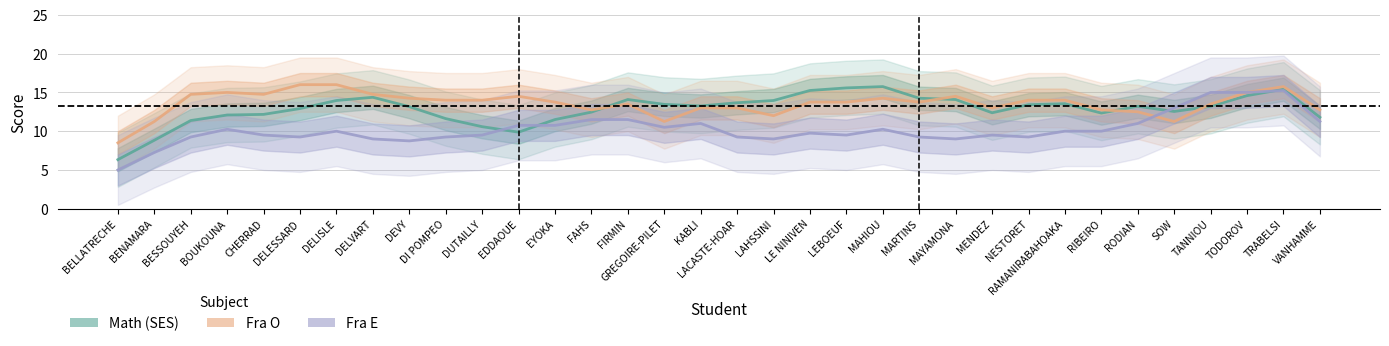

Between which two adjacent categories do Math (SES) and Fra O first intersect?

FAHS and FIRMIN